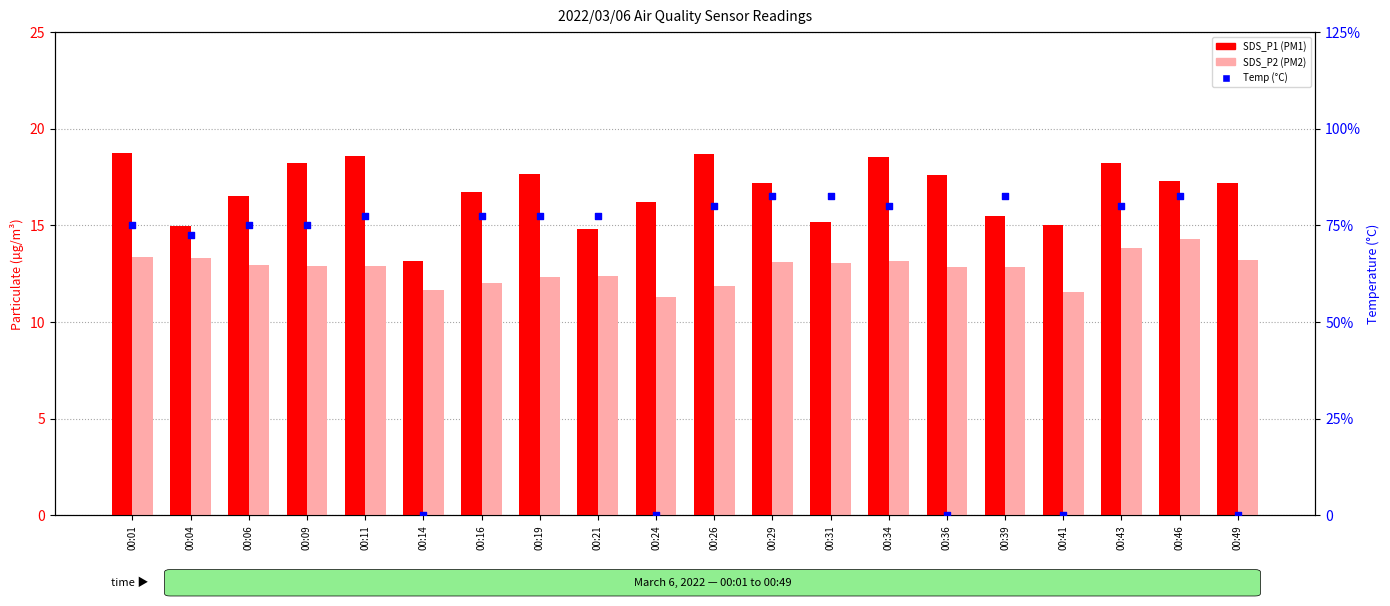

Is the value of SDS_P2 at 00:36 greater than the value of SDS_P1 at 00:46?

No